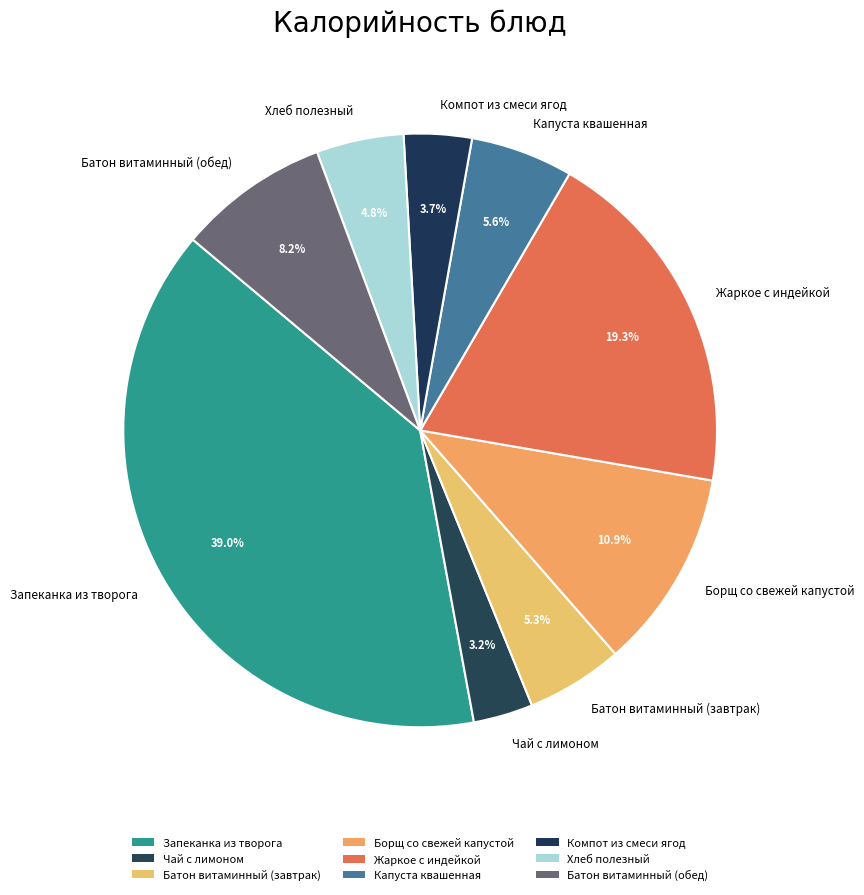

What is the largest slice in the pie chart?

Запеканка из творога